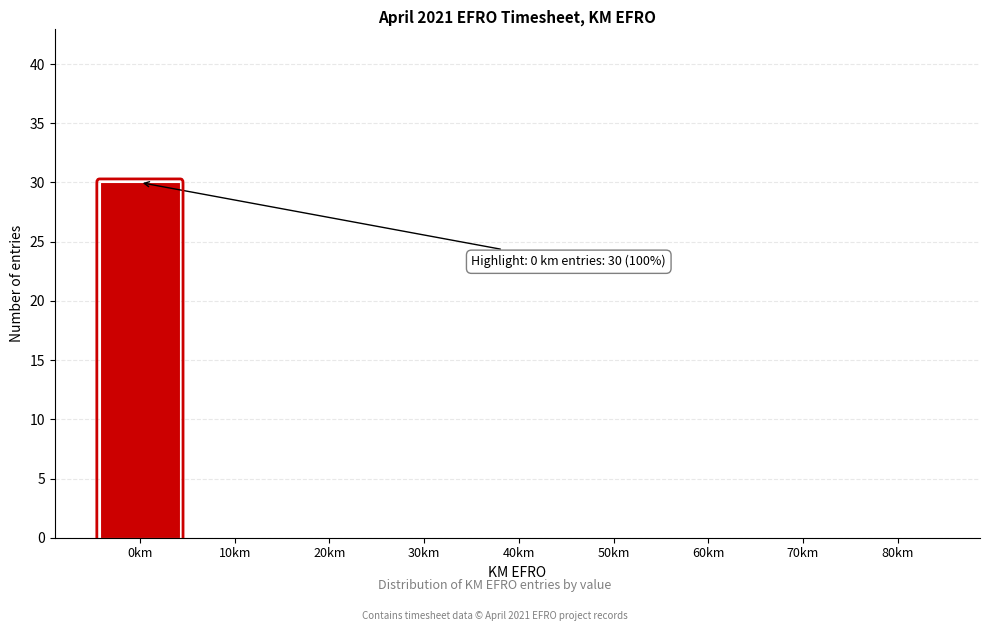

Over which range of the x-axis is the bar tallest?

-5 to 5